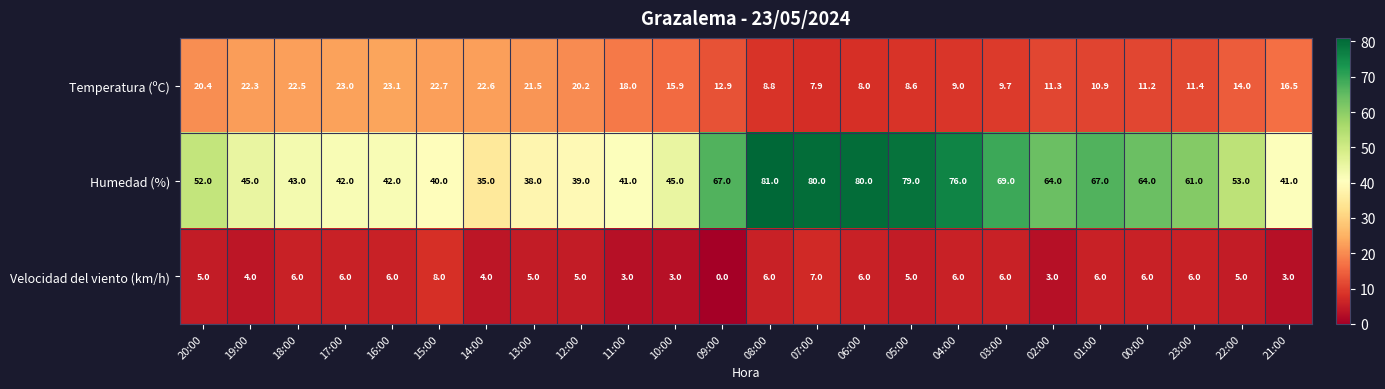

Which series has the largest total across all categories?

Humedad (%)